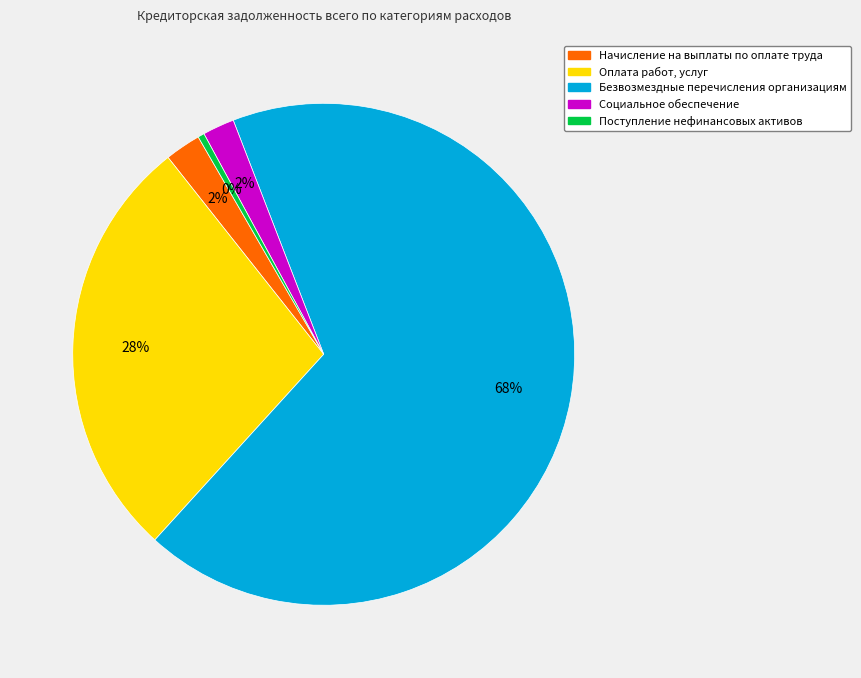

To the nearest percent, what percentage of the pie is Оплата работ, услуг?

28%